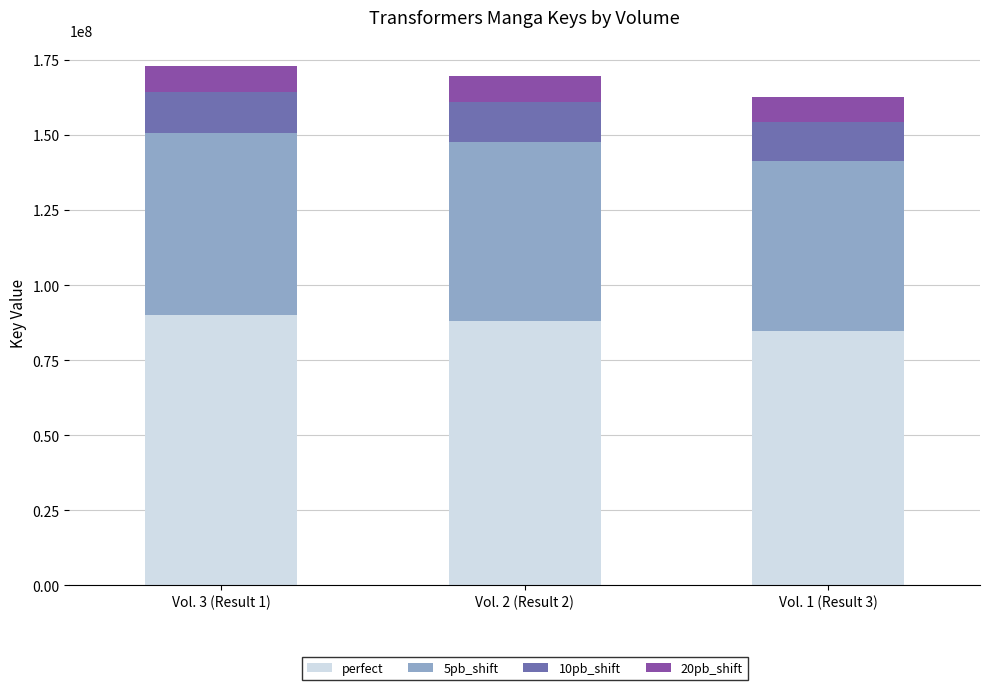

What is the lowest value of the perfect series?

84596533.3